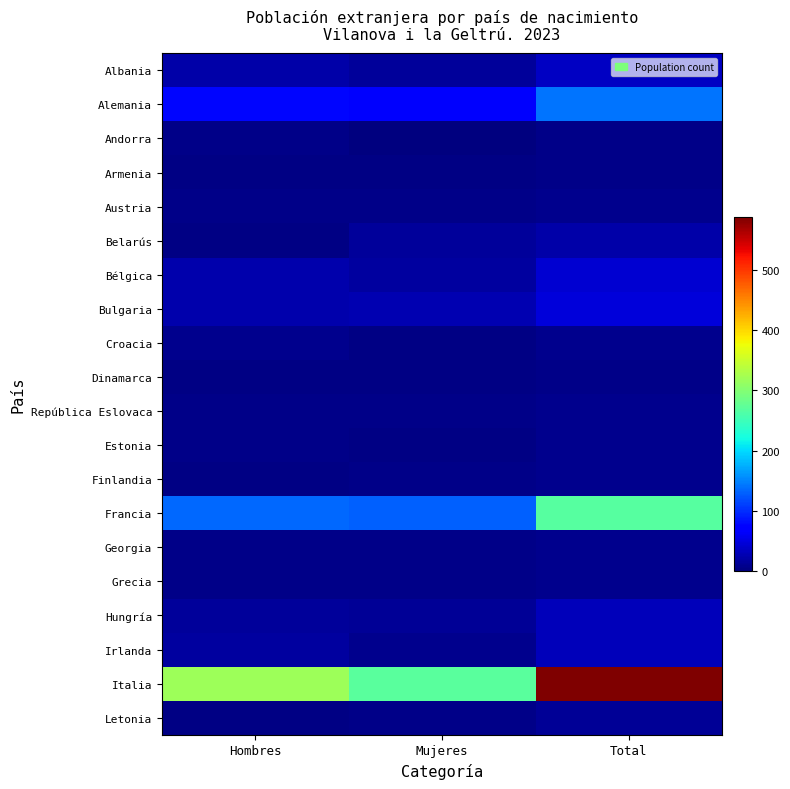

Rank the series by their maximum value, from highest to lowest.

Italia, Francia, Alemania, Bulgaria, Bélgica, Albania, Hungría, Irlanda, Belarús, Letonia, Austria, Croacia, República Eslovaca, Estonia, Finlandia, Georgia, Grecia, Andorra, Armenia, Dinamarca